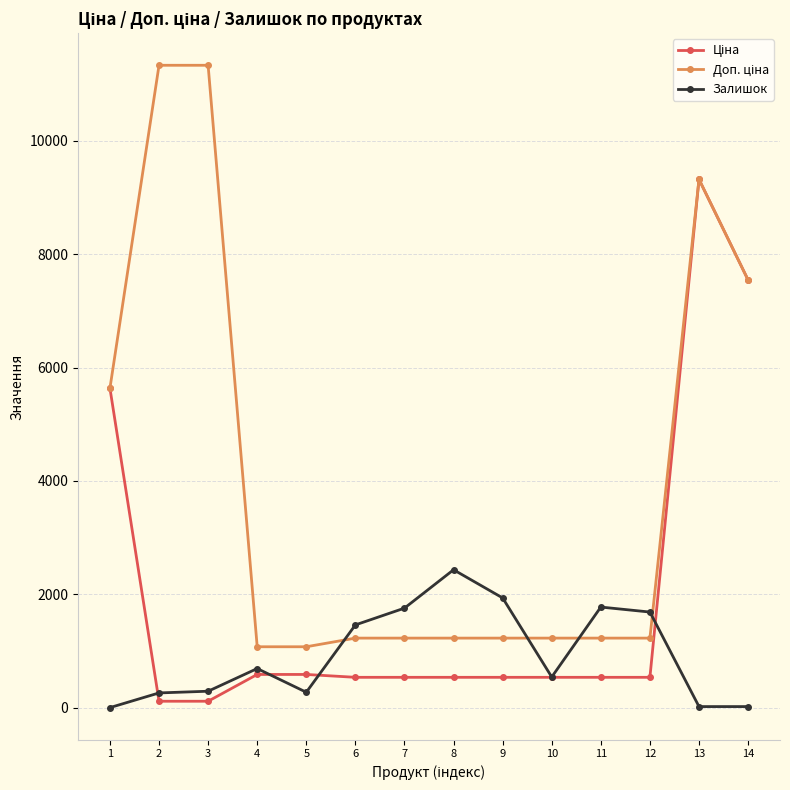

What is the spread (max minus min) of values at 9?

1400.6